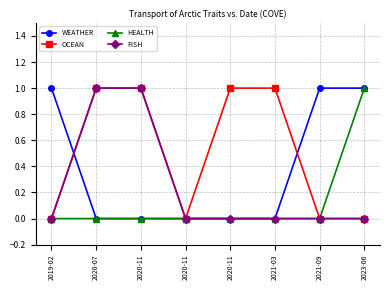

How many lines are shown in the chart?

4